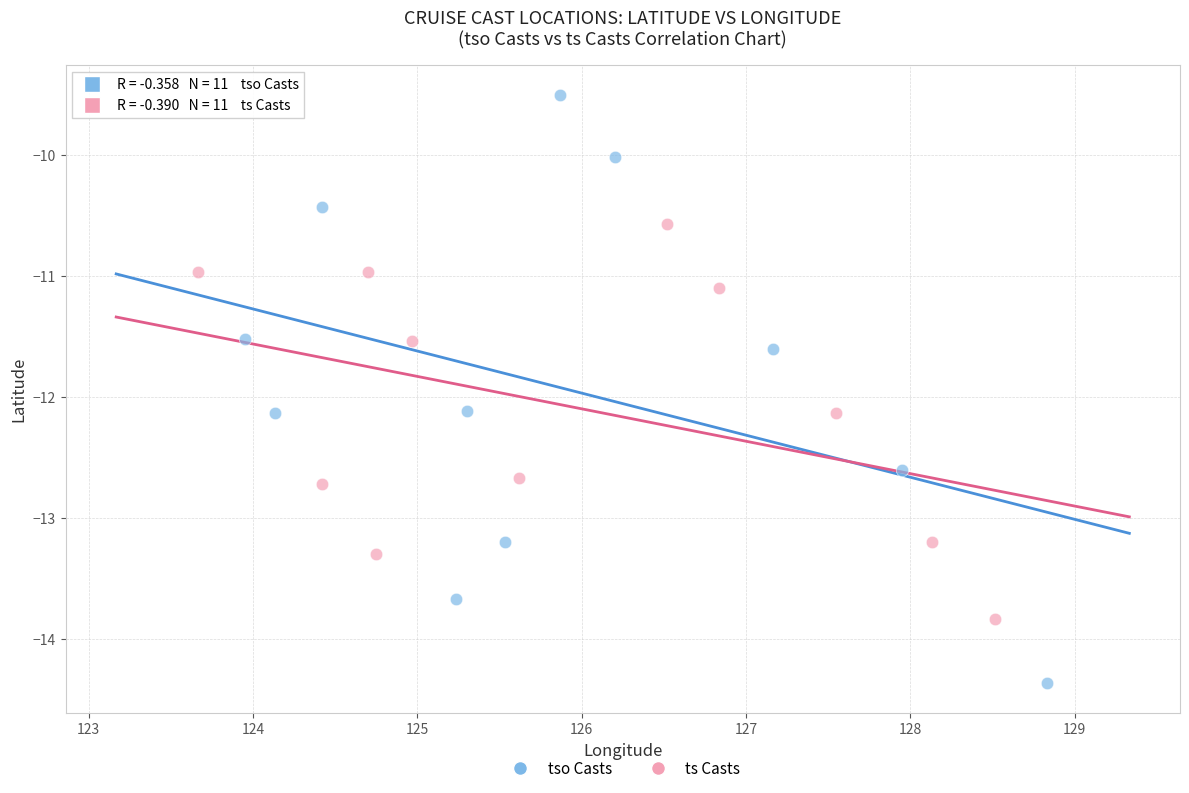

Which series reaches the minimum Y coordinate?

tso Casts